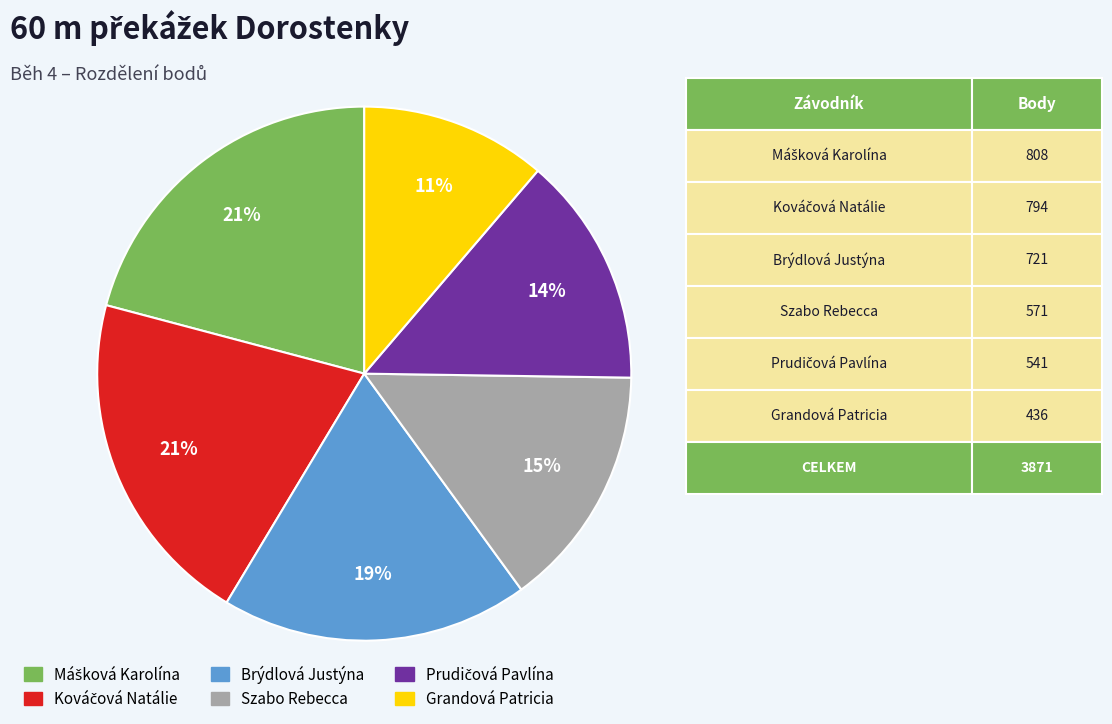

What is the smallest slice in the pie chart?

Grandová Patricia